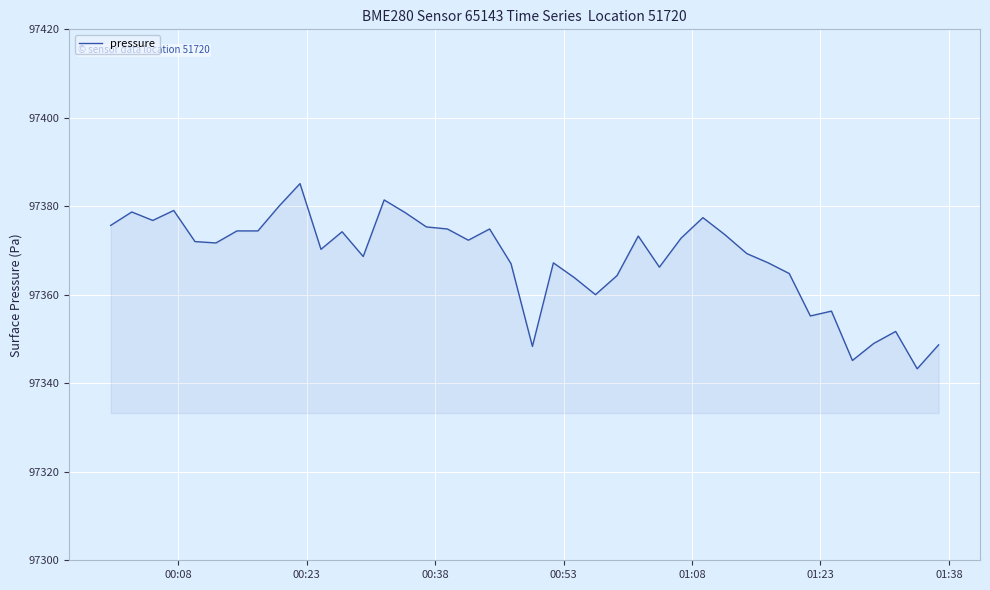

What is the maximum value shown in the chart?

97385.1